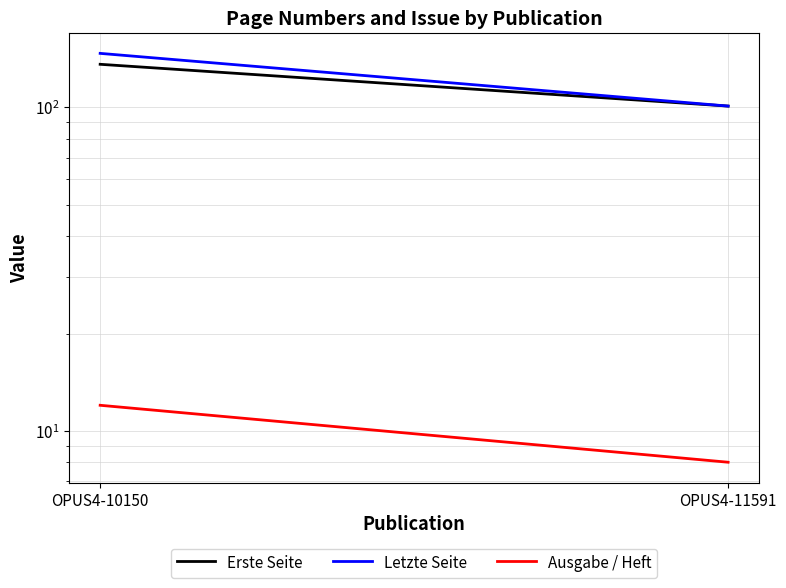

What is the total value across all series at OPUS4-11591?

210